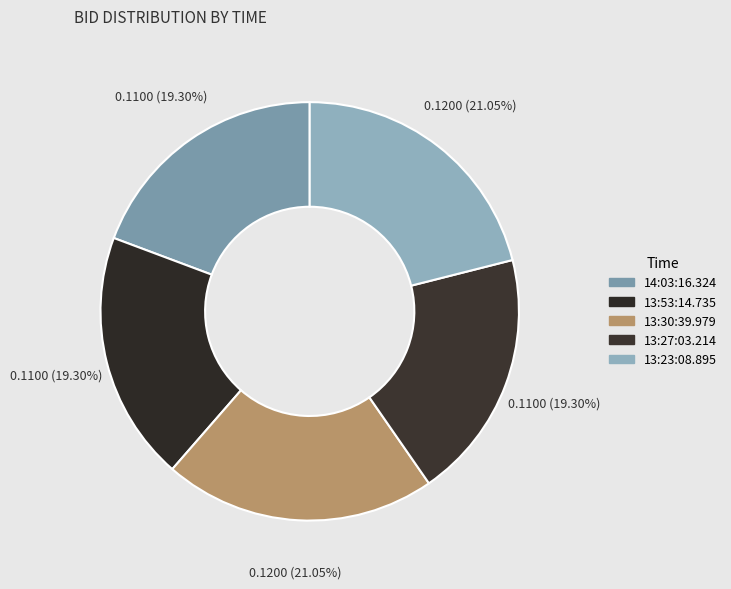

Rank the categories by value from highest to lowest.

13:30:39.979, 13:23:08.895, 14:03:16.324, 13:53:14.735, 13:27:03.214